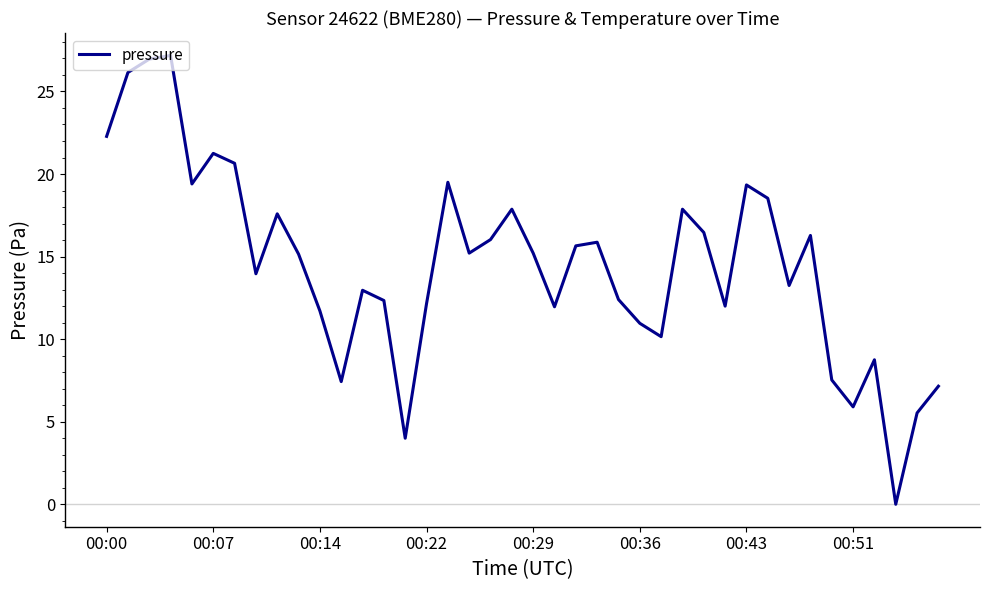

What is the maximum value shown in the chart?

27.2